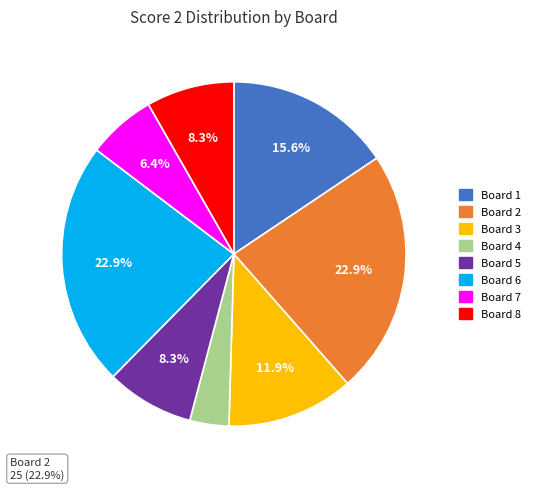

Does any single category account for the majority?

No